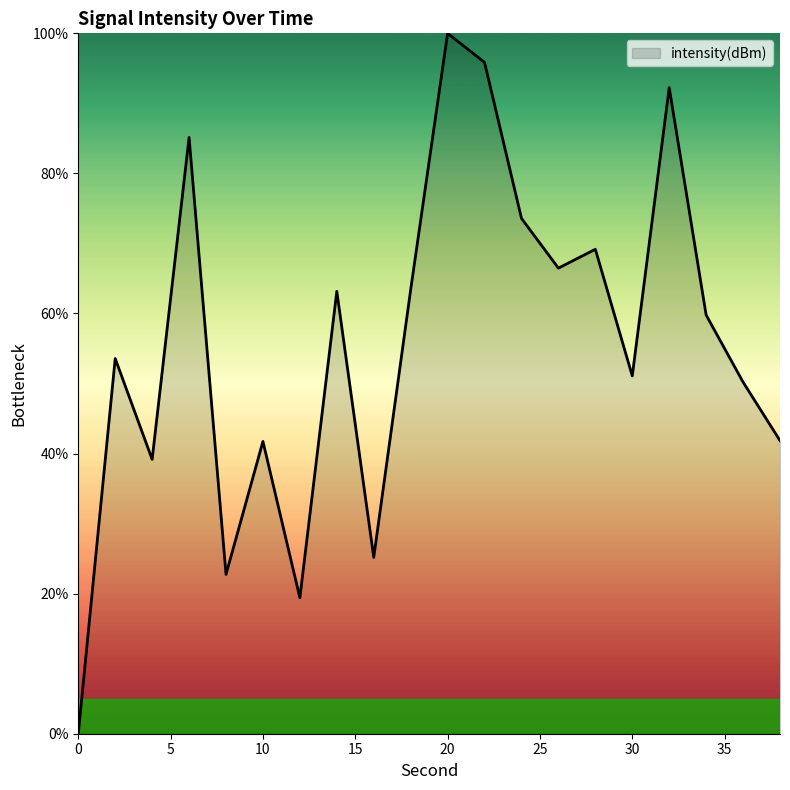

Count the number of categories in the chart.

20